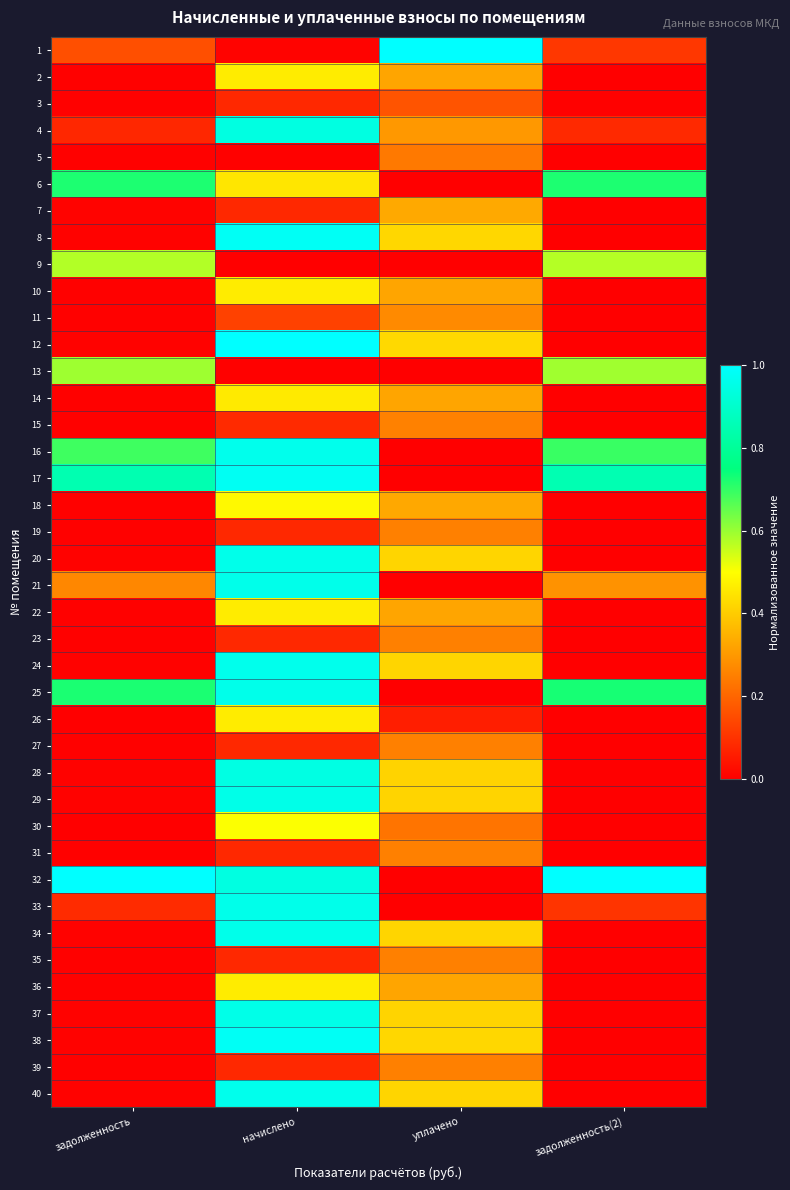

Which label corresponds to the largest value in the chart?

уплачено